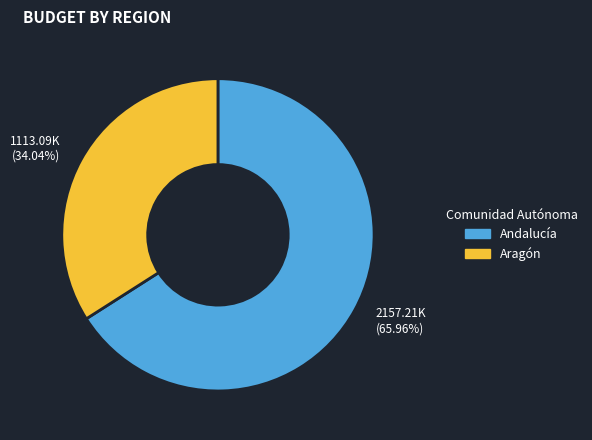

What is the ratio of the value at Aragón to the value at Andalucía?

0.5